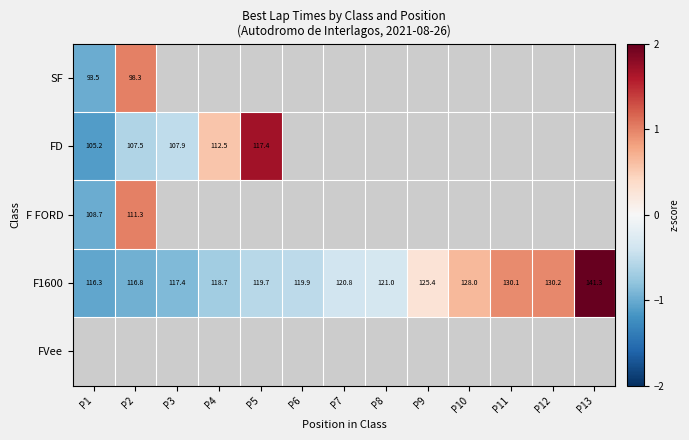

True or false: F1600 has a value of -0.3 at P6.

False